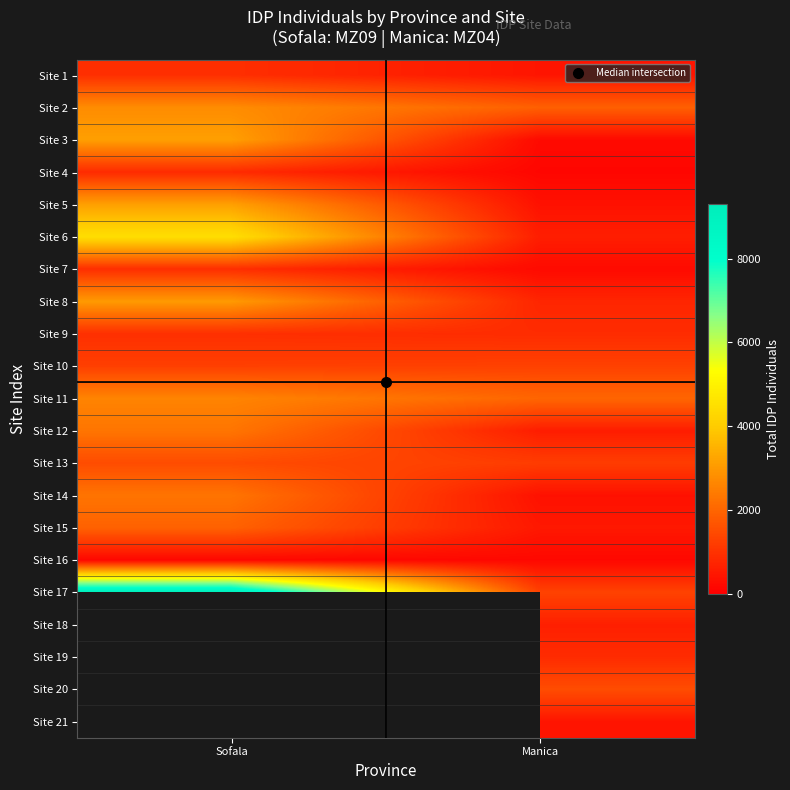

Which series has the widest spread of values?

Site 17